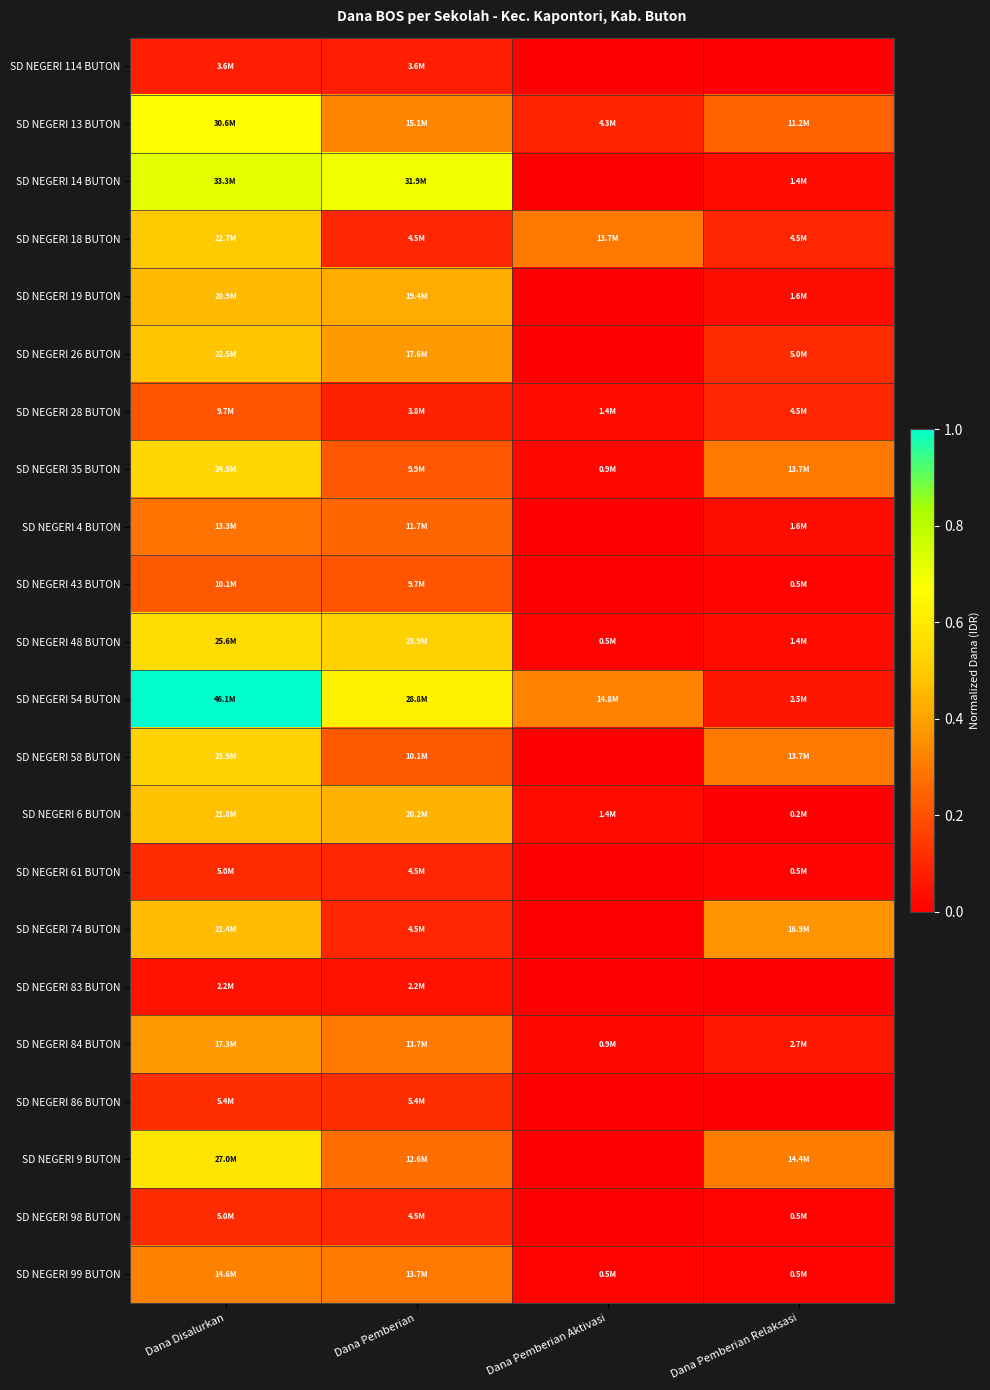

What is the greatest value displayed?

1.0